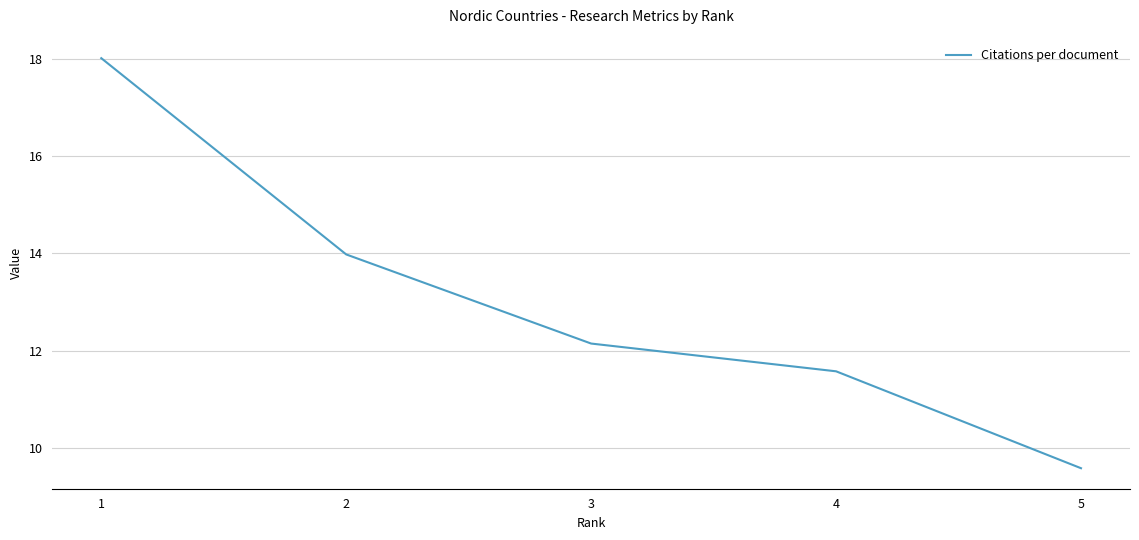

Reading left to right, transcribe all the data shown in this chart.

18.0	14.0	12.2	11.6	9.6